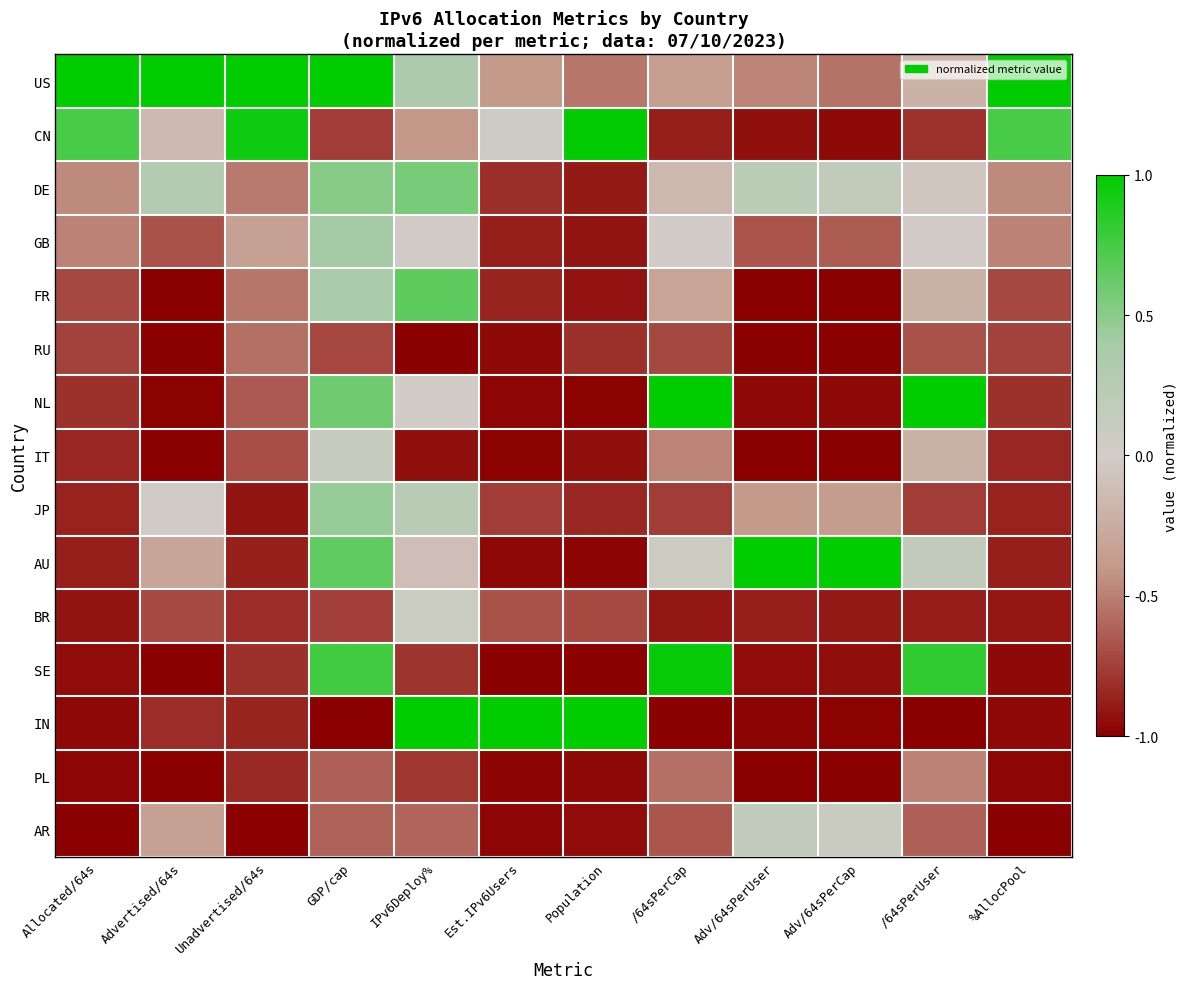

Reading left to right, extract all data points from this chart.

US: Allocated/64s=1.0	Advertised/64s=1.0	Unadvertised/64s=1.0	GDP/cap=1.0	IPv6Deploy%=0.4	Est.IPv6Users=-0.4	Population=-0.5	/64sPerCap=-0.4	Adv/64sPerUser=-0.5	Adv/64sPerCap=-0.6	/64sPerUser=-0.2	%AllocPool=1.0
CN: Allocated/64s=0.7	Advertised/64s=-0.1	Unadvertised/64s=0.9	GDP/cap=-0.8	IPv6Deploy%=-0.4	Est.IPv6Users=0.1	Population=1.0	/64sPerCap=-0.9	Adv/64sPerUser=-0.9	Adv/64sPerCap=-1.0	/64sPerUser=-0.8	%AllocPool=0.7
DE: Allocated/64s=-0.5	Advertised/64s=0.3	Unadvertised/64s=-0.5	GDP/cap=0.5	IPv6Deploy%=0.6	Est.IPv6Users=-0.8	Population=-0.9	/64sPerCap=-0.2	Adv/64sPerUser=0.2	Adv/64sPerCap=0.2	/64sPerUser=-0.1	%AllocPool=-0.5
GB: Allocated/64s=-0.5	Advertised/64s=-0.7	Unadvertised/64s=-0.3	GDP/cap=0.4	IPv6Deploy%=0.0	Est.IPv6Users=-0.9	Population=-0.9	/64sPerCap=0.0	Adv/64sPerUser=-0.7	Adv/64sPerCap=-0.6	/64sPerUser=-0.0	%AllocPool=-0.5
FR: Allocated/64s=-0.7	Advertised/64s=-1.0	Unadvertised/64s=-0.5	GDP/cap=0.4	IPv6Deploy%=0.7	Est.IPv6Users=-0.9	Population=-0.9	/64sPerCap=-0.3	Adv/64sPerUser=-1.0	Adv/64sPerCap=-1.0	/64sPerUser=-0.2	%AllocPool=-0.7
RU: Allocated/64s=-0.7	Advertised/64s=-1.0	Unadvertised/64s=-0.6	GDP/cap=-0.7	IPv6Deploy%=-1.0	Est.IPv6Users=-1.0	Population=-0.8	/64sPerCap=-0.7	Adv/64sPerUser=-1.0	Adv/64sPerCap=-1.0	/64sPerUser=-0.7	%AllocPool=-0.7
NL: Allocated/64s=-0.8	Advertised/64s=-1.0	Unadvertised/64s=-0.6	GDP/cap=0.6	IPv6Deploy%=-0.0	Est.IPv6Users=-1.0	Population=-1.0	/64sPerCap=1.0	Adv/64sPerUser=-1.0	Adv/64sPerCap=-1.0	/64sPerUser=1.0	%AllocPool=-0.8
IT: Allocated/64s=-0.9	Advertised/64s=-1.0	Unadvertised/64s=-0.7	GDP/cap=0.1	IPv6Deploy%=-0.9	Est.IPv6Users=-1.0	Population=-0.9	/64sPerCap=-0.5	Adv/64sPerUser=-1.0	Adv/64sPerCap=-1.0	/64sPerUser=-0.2	%AllocPool=-0.8
JP: Allocated/64s=-0.9	Advertised/64s=0.0	Unadvertised/64s=-0.9	GDP/cap=0.5	IPv6Deploy%=0.2	Est.IPv6Users=-0.8	Population=-0.8	/64sPerCap=-0.8	Adv/64sPerUser=-0.4	Adv/64sPerCap=-0.4	/64sPerUser=-0.8	%AllocPool=-0.9
AU: Allocated/64s=-0.9	Advertised/64s=-0.3	Unadvertised/64s=-0.9	GDP/cap=0.7	IPv6Deploy%=-0.1	Est.IPv6Users=-1.0	Population=-1.0	/64sPerCap=0.1	Adv/64sPerUser=1.0	Adv/64sPerCap=1.0	/64sPerUser=0.2	%AllocPool=-0.9
BR: Allocated/64s=-0.9	Advertised/64s=-0.7	Unadvertised/64s=-0.8	GDP/cap=-0.7	IPv6Deploy%=0.1	Est.IPv6Users=-0.7	Population=-0.7	/64sPerCap=-0.9	Adv/64sPerUser=-0.9	Adv/64sPerCap=-0.9	/64sPerUser=-0.9	%AllocPool=-0.9
SE: Allocated/64s=-1.0	Advertised/64s=-1.0	Unadvertised/64s=-0.8	GDP/cap=0.8	IPv6Deploy%=-0.8	Est.IPv6Users=-1.0	Population=-1.0	/64sPerCap=1.0	Adv/64sPerUser=-1.0	Adv/64sPerCap=-0.9	/64sPerUser=0.8	%AllocPool=-1.0
IN: Allocated/64s=-1.0	Advertised/64s=-0.8	Unadvertised/64s=-0.9	GDP/cap=-1.0	IPv6Deploy%=1.0	Est.IPv6Users=1.0	Population=1.0	/64sPerCap=-1.0	Adv/64sPerUser=-1.0	Adv/64sPerCap=-1.0	/64sPerUser=-1.0	%AllocPool=-1.0
PL: Allocated/64s=-1.0	Advertised/64s=-1.0	Unadvertised/64s=-0.8	GDP/cap=-0.6	IPv6Deploy%=-0.8	Est.IPv6Users=-1.0	Population=-1.0	/64sPerCap=-0.6	Adv/64sPerUser=-1.0	Adv/64sPerCap=-1.0	/64sPerUser=-0.5	%AllocPool=-1.0
AR: Allocated/64s=-1.0	Advertised/64s=-0.3	Unadvertised/64s=-1.0	GDP/cap=-0.6	IPv6Deploy%=-0.6	Est.IPv6Users=-1.0	Population=-1.0	/64sPerCap=-0.7	Adv/64sPerUser=0.2	Adv/64sPerCap=0.1	/64sPerUser=-0.6	%AllocPool=-1.0